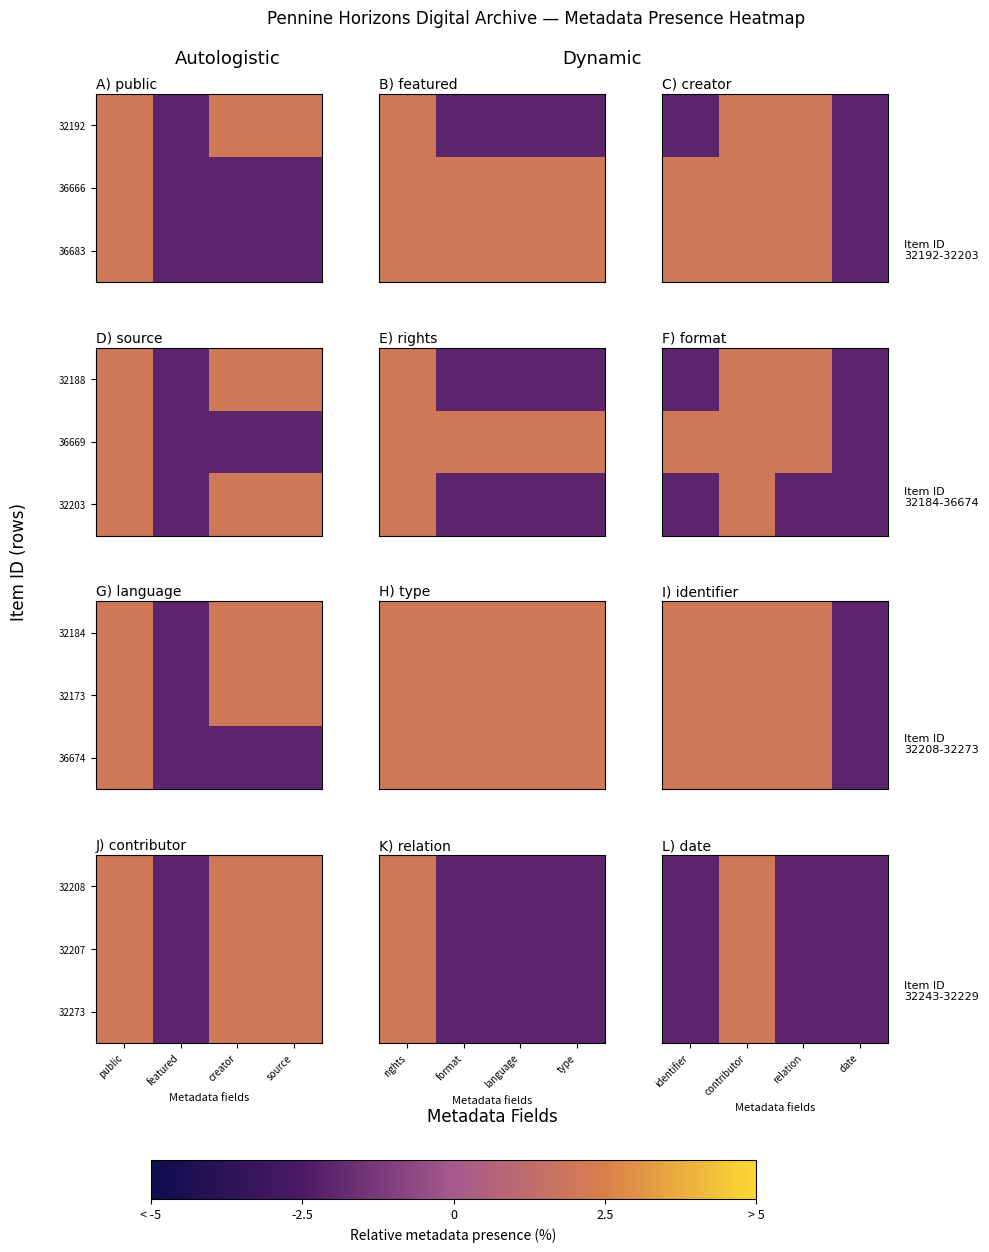

Is the value of 32273 at relation greater than the value of 32208 at relation?

No